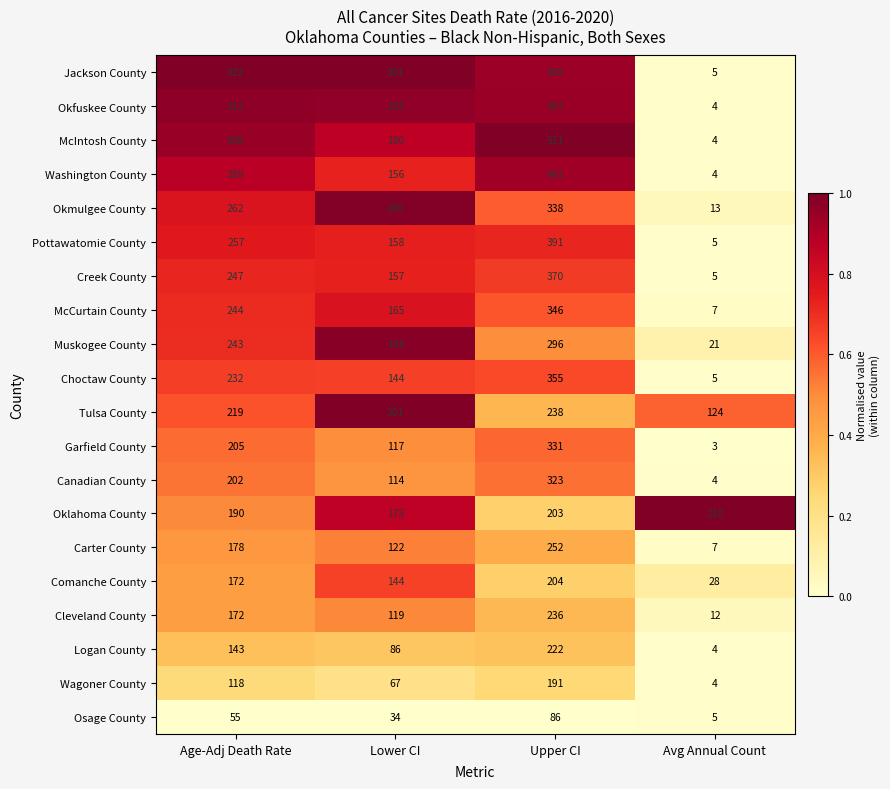

Which series changed the most between Age-Adj Death Rate and Upper CI?

McIntosh County